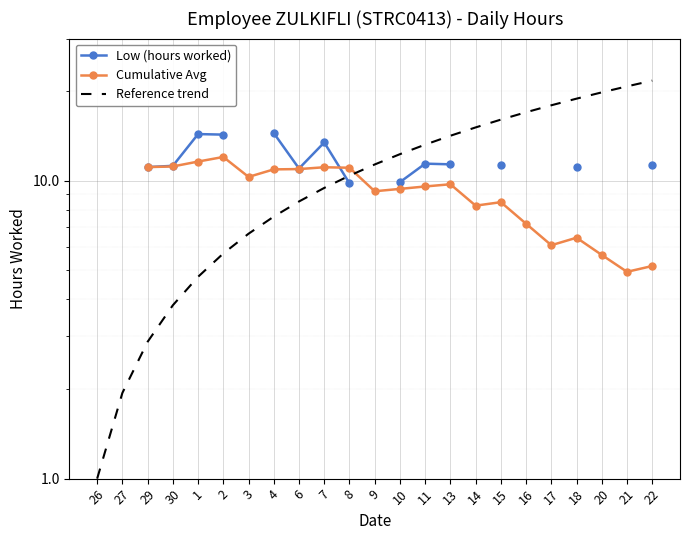

What is the value of the Cumulative Avg point at the 11th from the left?

11.1